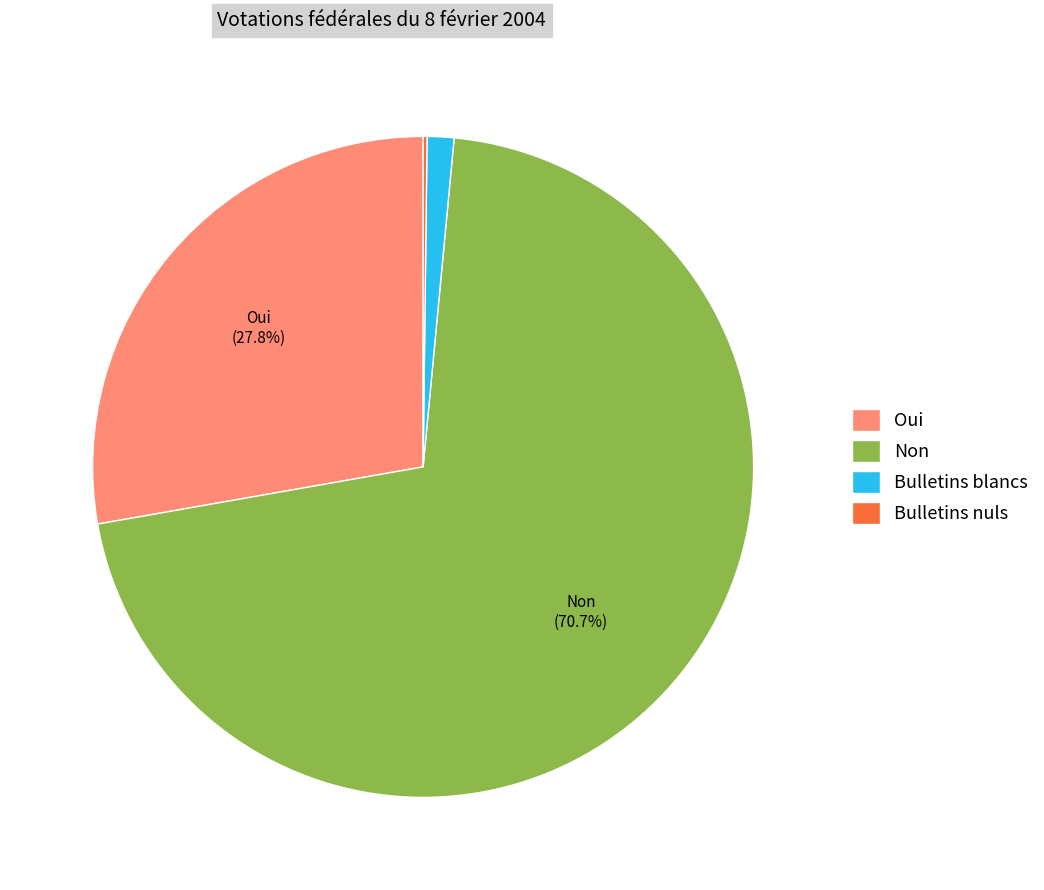

Is there a majority slice in this chart?

Yes